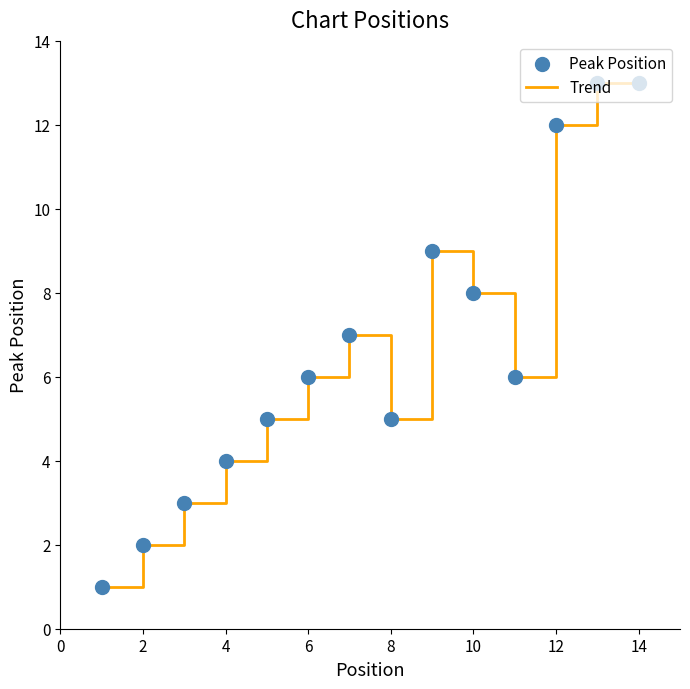

What is the difference between the maximum and minimum values?

12